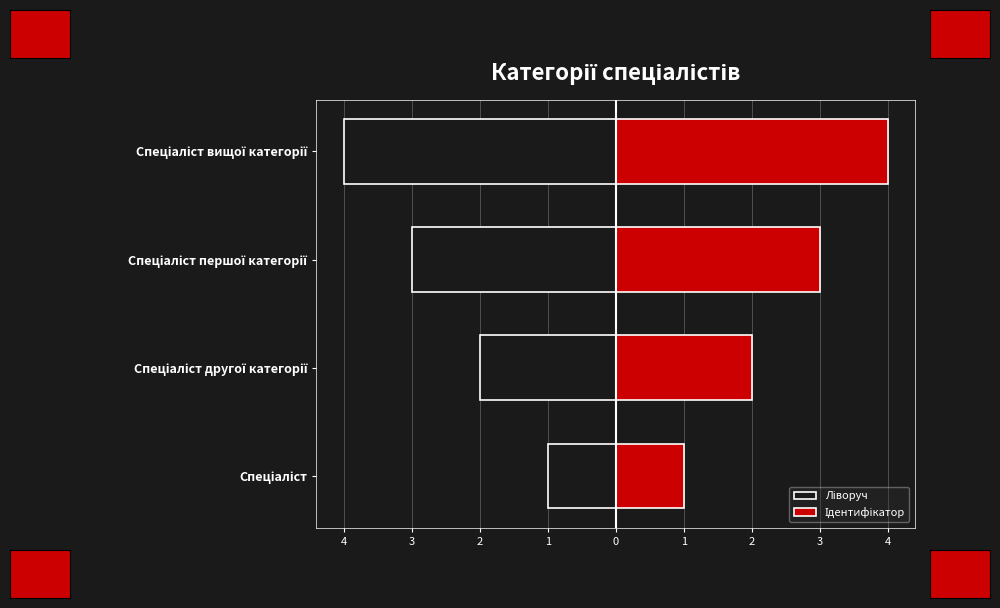

List the series in order of their peak value, lowest first.

Ліворуч, Ідентифікатор